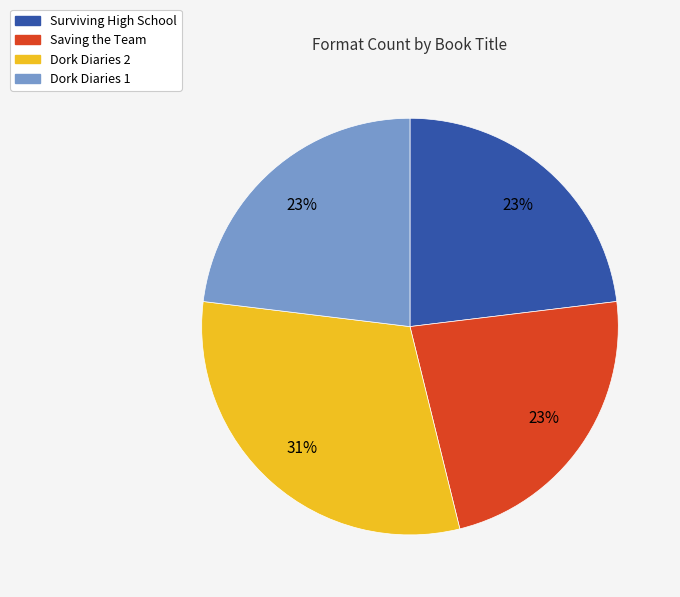

Is it true that Saving the Team is 13% of the pie?

False